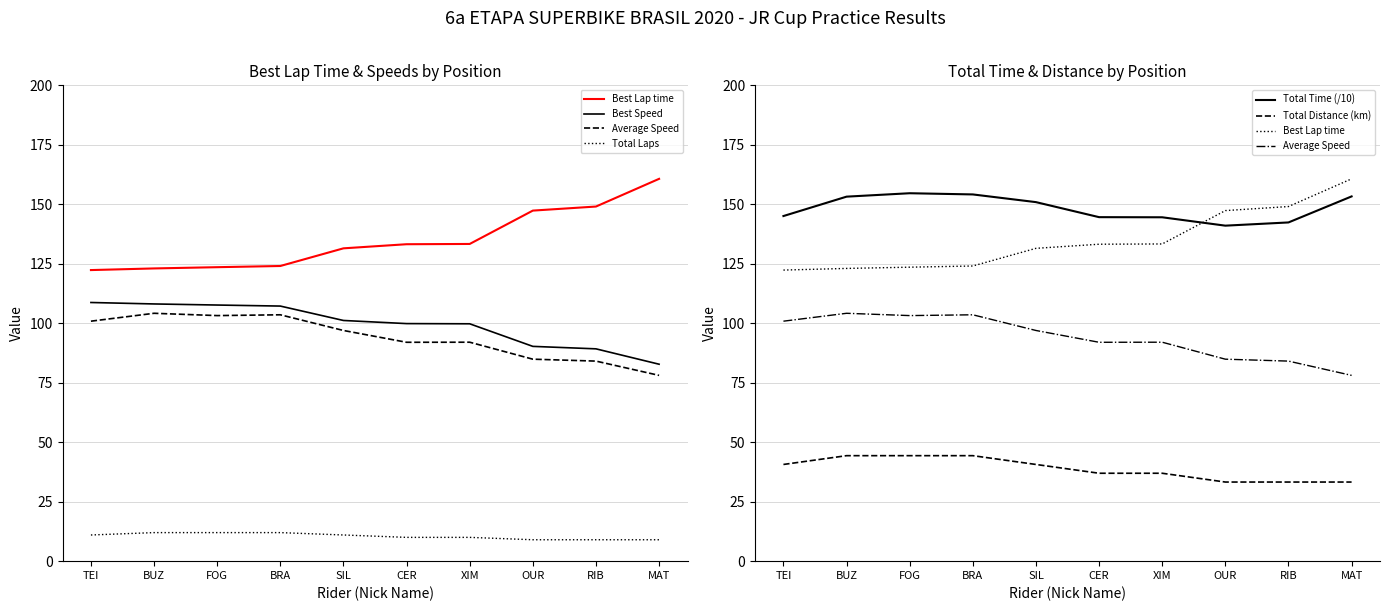

Rank the categories by Best Lap time value from lowest to highest.

TEI, BUZ, FOG, BRA, SIL, CER, XIM, OUR, RIB, MAT